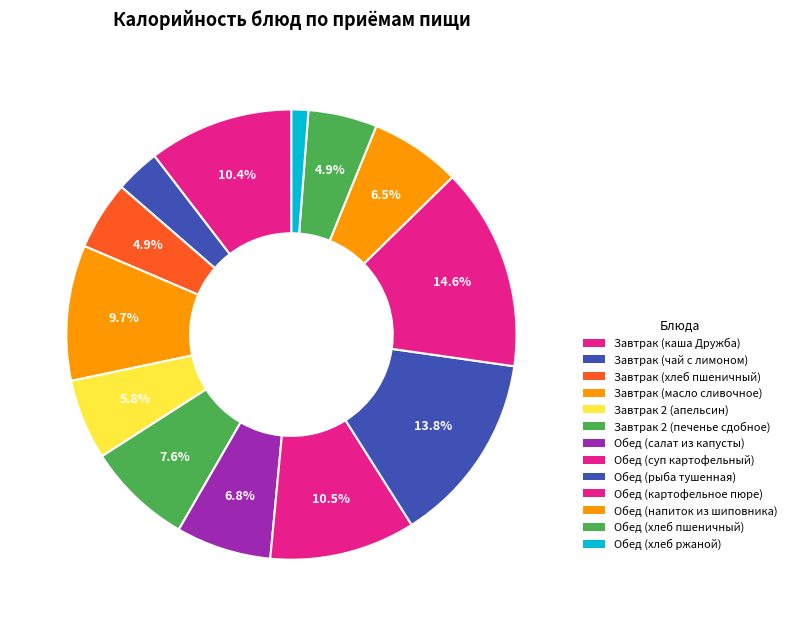

Is it true that Завтрак (чай с лимоном) is 3% of the pie?

True